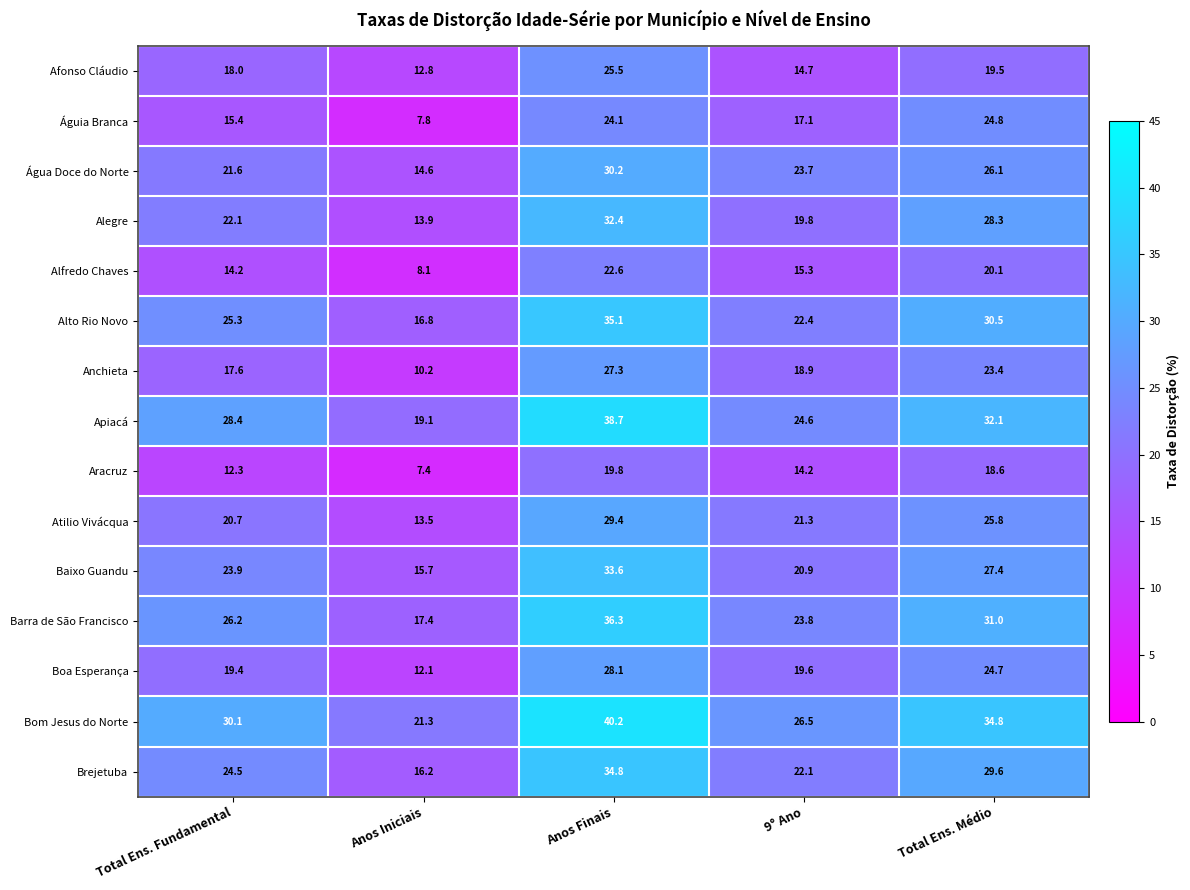

What is the difference between the Alegre values at 9° Ano and Total Ens. Médio?

8.5